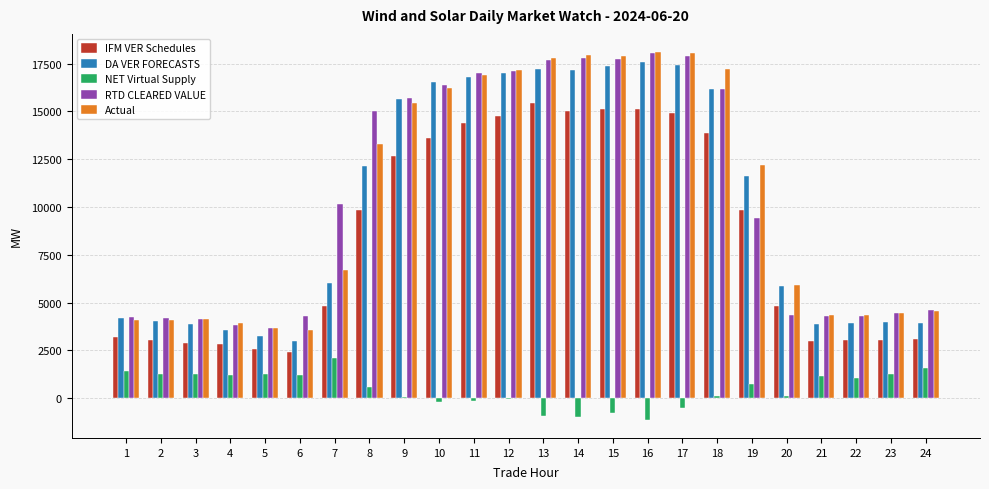

What is the sum of the NET Virtual Supply values at 7 and 1?

3539.8